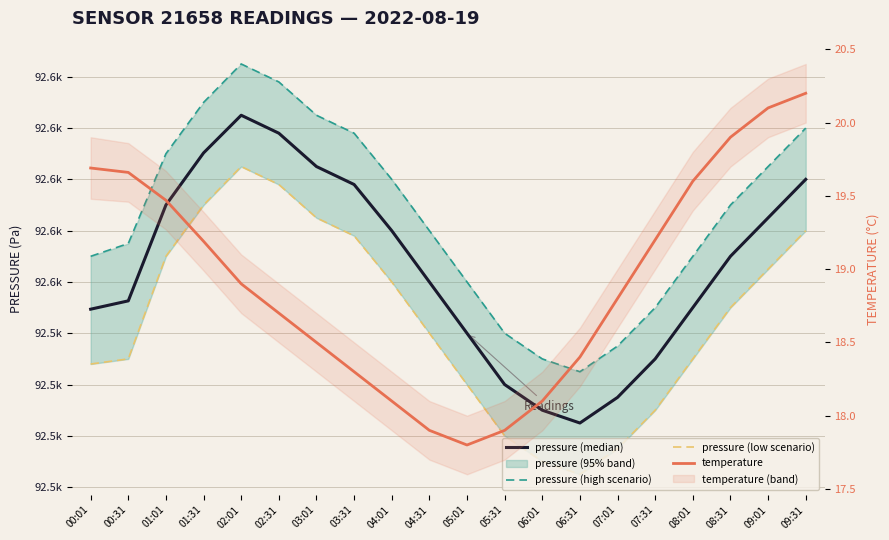

How many interior local valleys does the pressure (low scenario) series have?

1